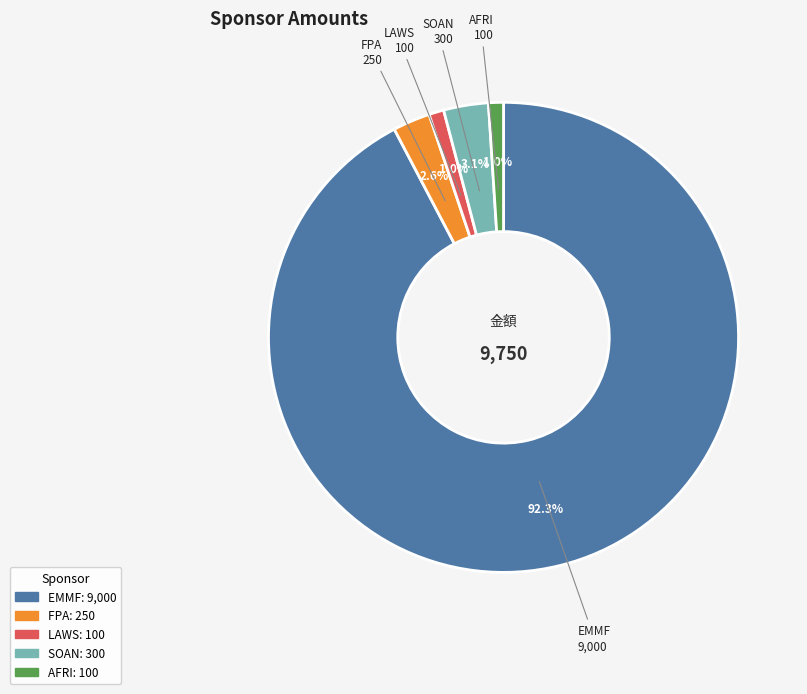

Approximately how many times larger is the value at LAWS compared to SOAN?

0.3